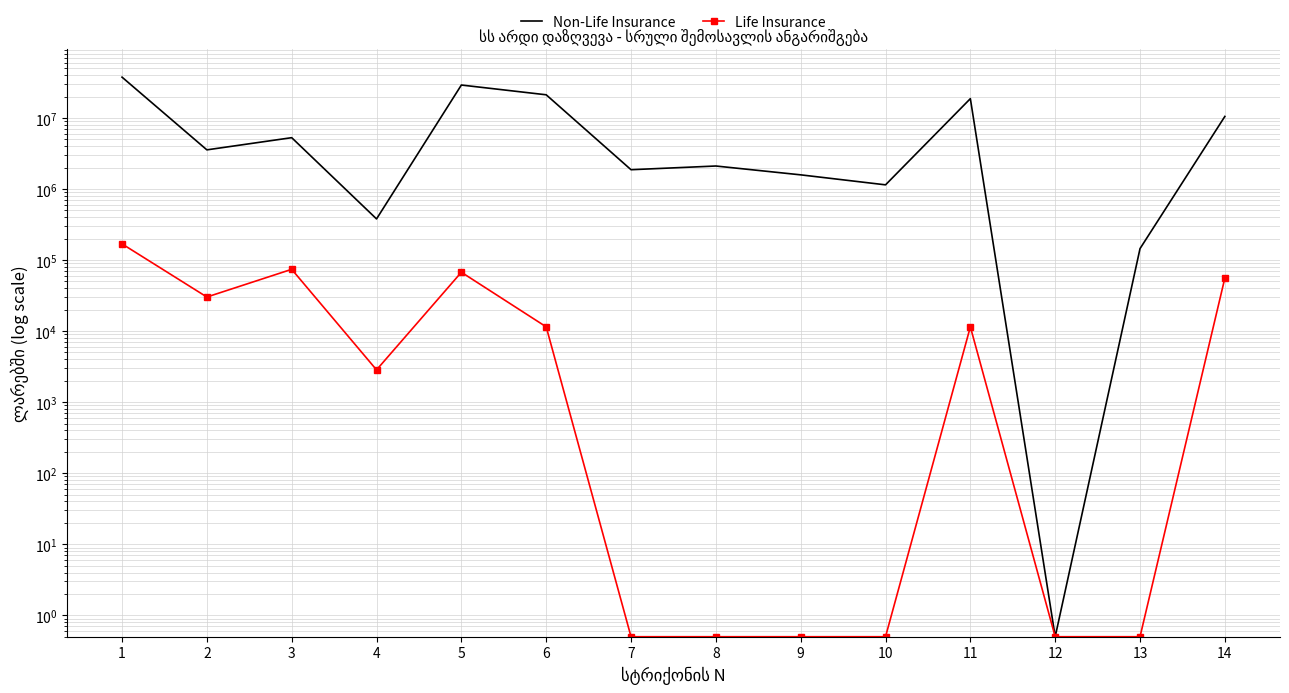

What is the spread (max minus min) of values at 13?

144812.1